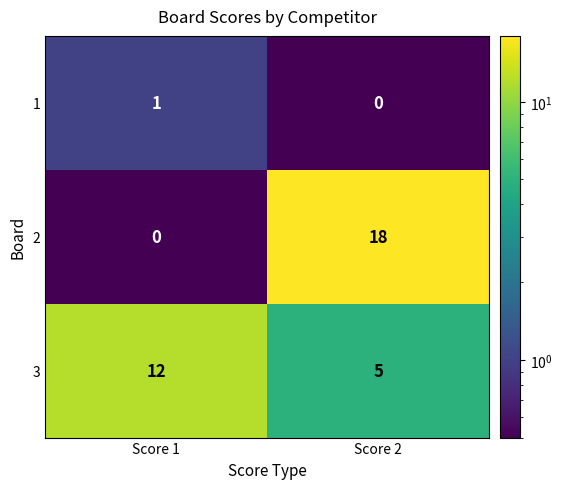

Reading left to right, extract all data points from this chart.

1: 1	0
2: 0	18
3: 12	5